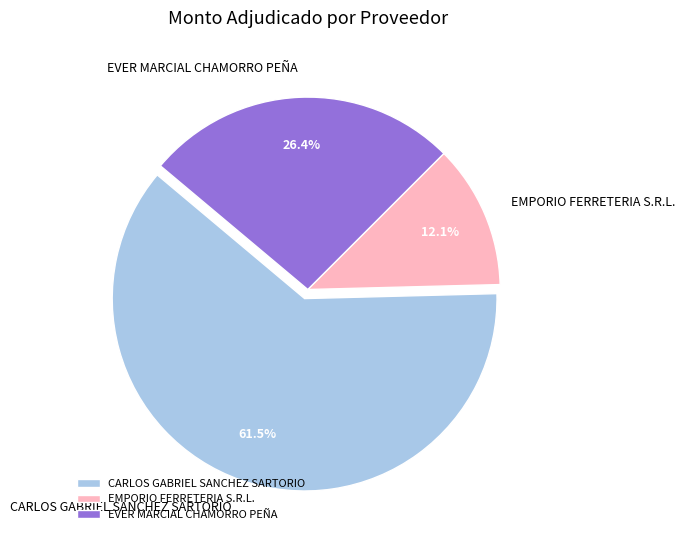

Is it true that EMPORIO FERRETERIA S.R.L. is 12% of the pie?

True